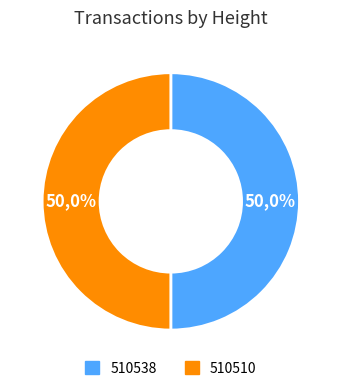

Which category has the biggest portion of the pie?

510538